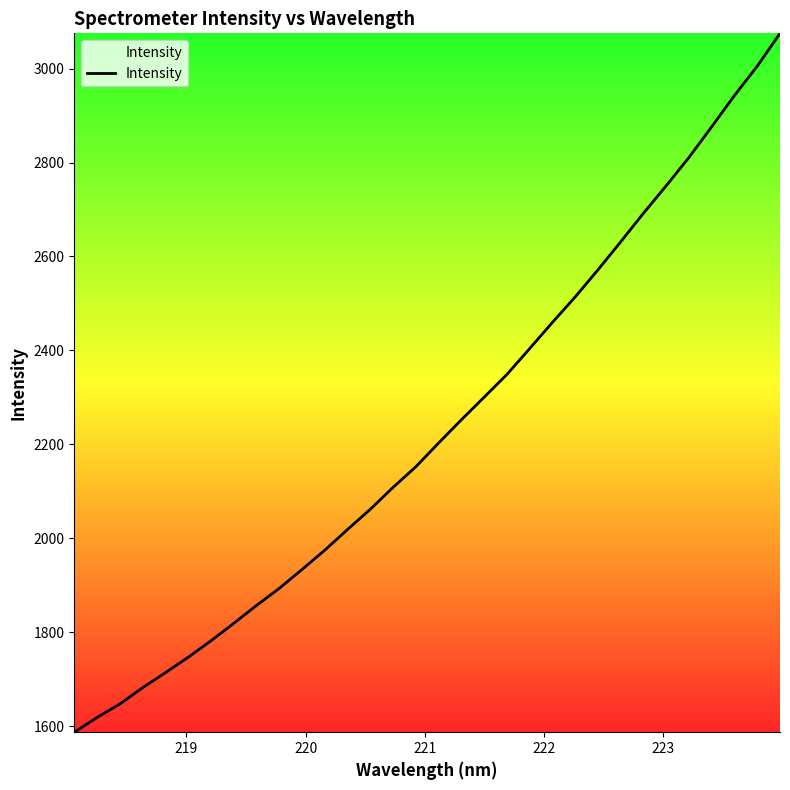

Reading right to left, transcribe all the data shown in this chart.

3075.2	3005.4	2943.0	2876.5	2811.1	2750.9	2692.3	2631.5	2571.8	2514.1	2459.9	2404.2	2349.0	2300.6	2252.5	2203.1	2152.5	2108.6	2062.0	2018.9	1974.8	1933.6	1893.3	1857.0	1818.8	1781.6	1746.5	1713.6	1681.7	1647.0	1618.2	1586.9